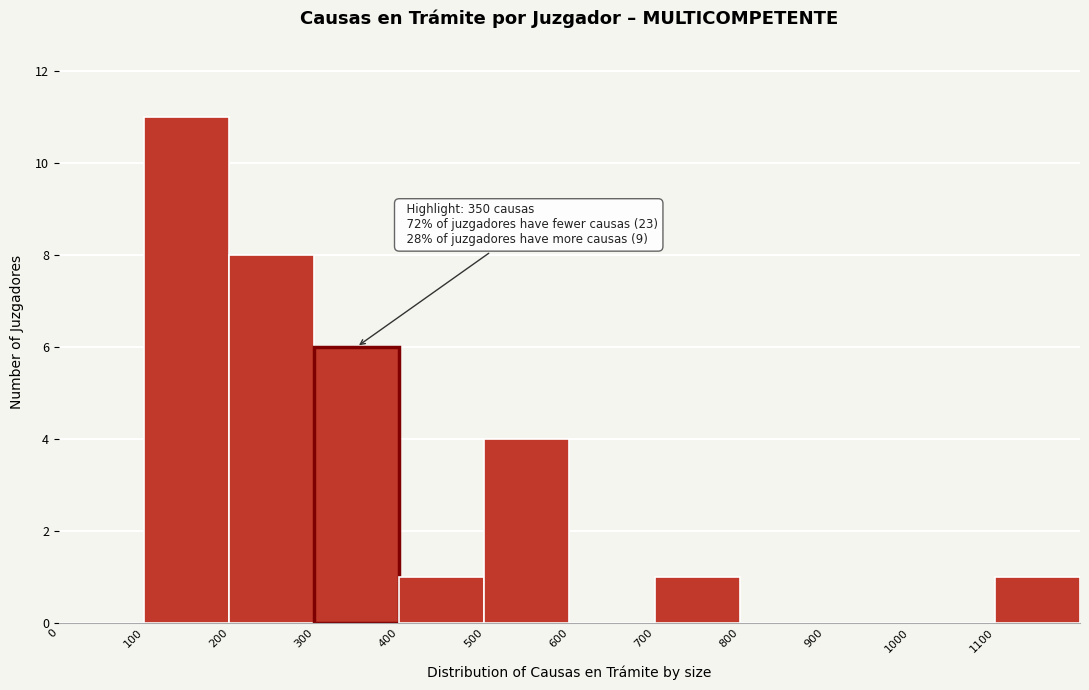

Over which range of the x-axis is the bar tallest?

100 to 200